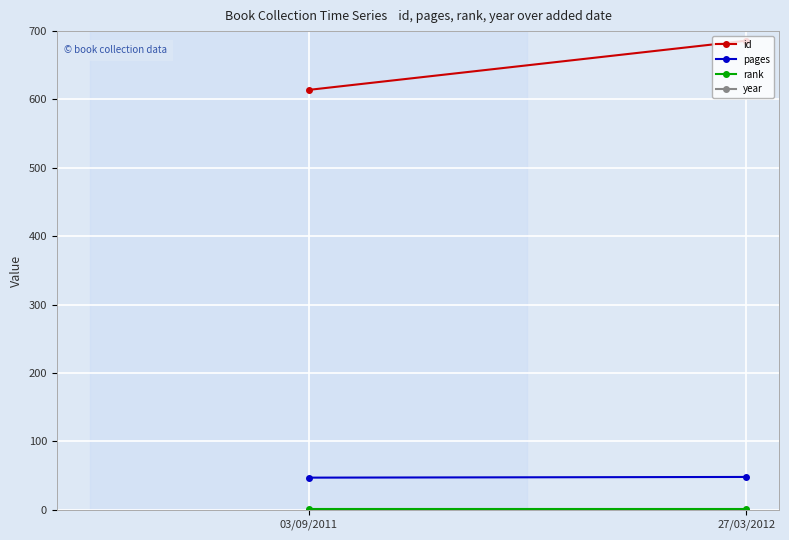

At 27/03/2012, list the series in order from smallest to largest.

rank, pages, id, year